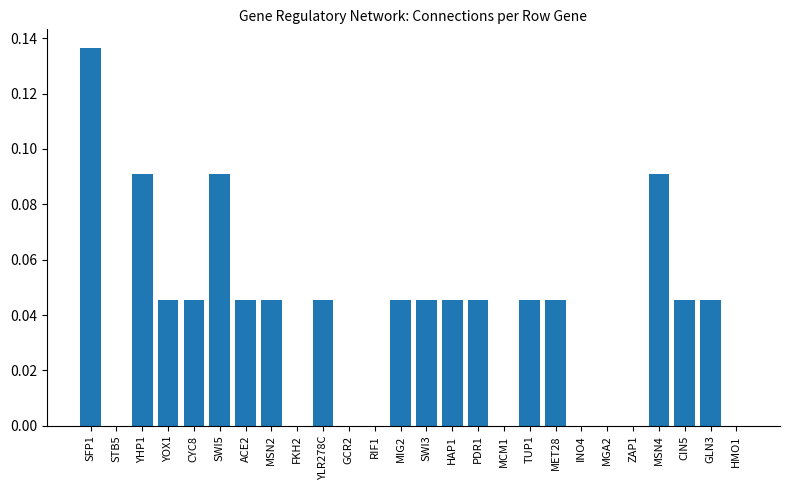

Does the chart contain stacked bars?

No